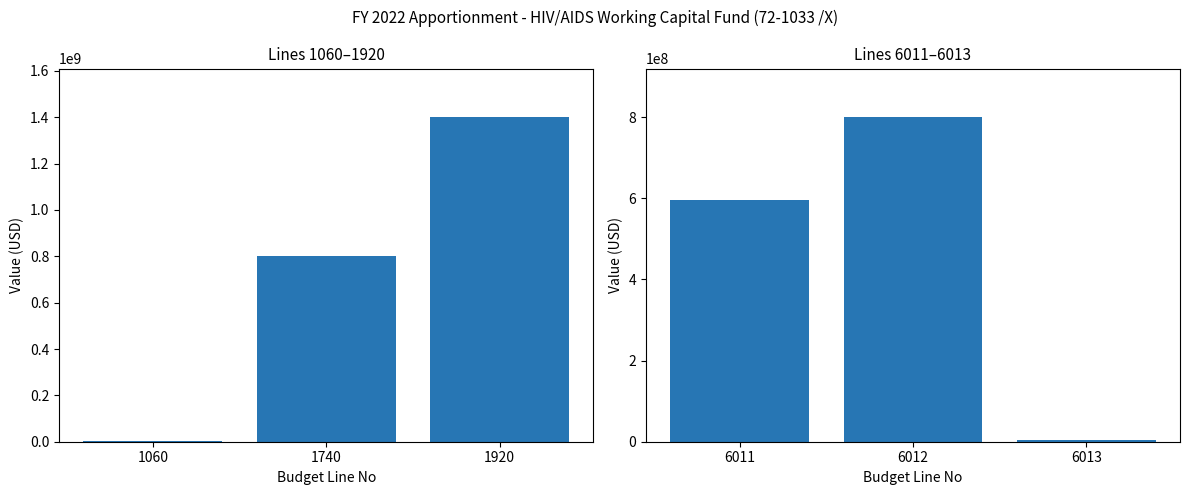

List the series in order of their overall mean, lowest first.

Appropriation Lines (6011-6013), Appropriation Lines (1060-1920)